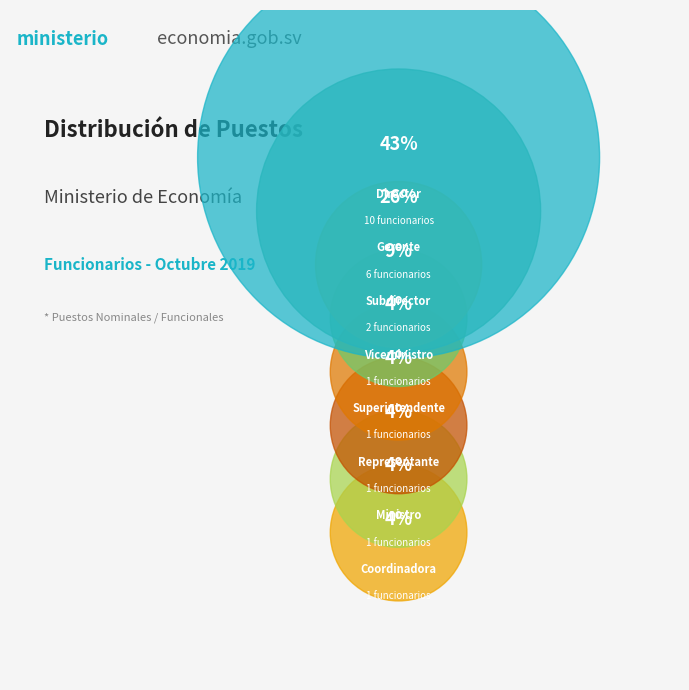

Count the number of slices in the pie.

8